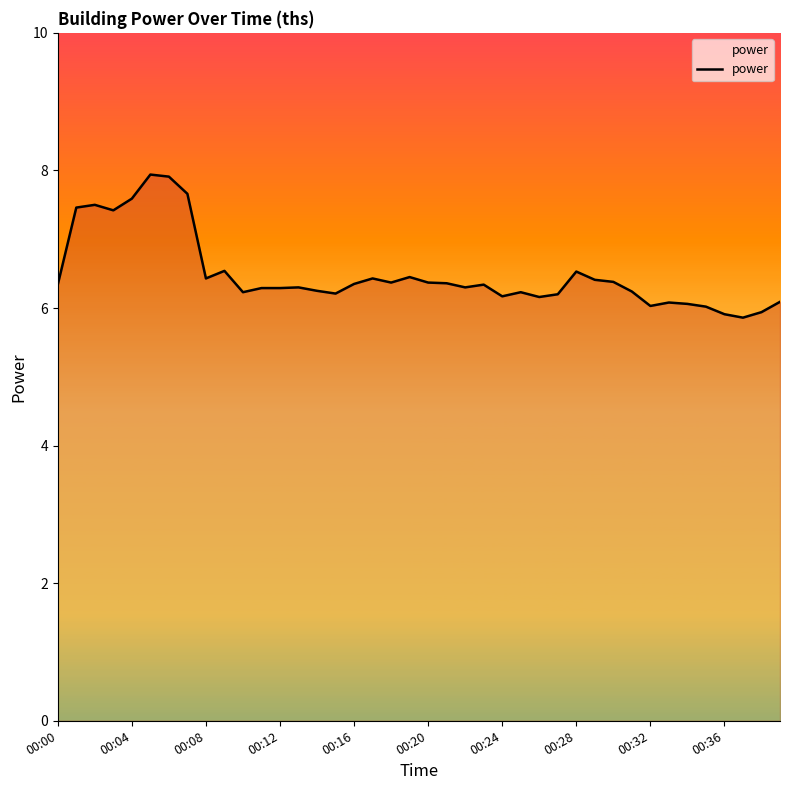

What is the difference between the maximum and minimum values?

2.1